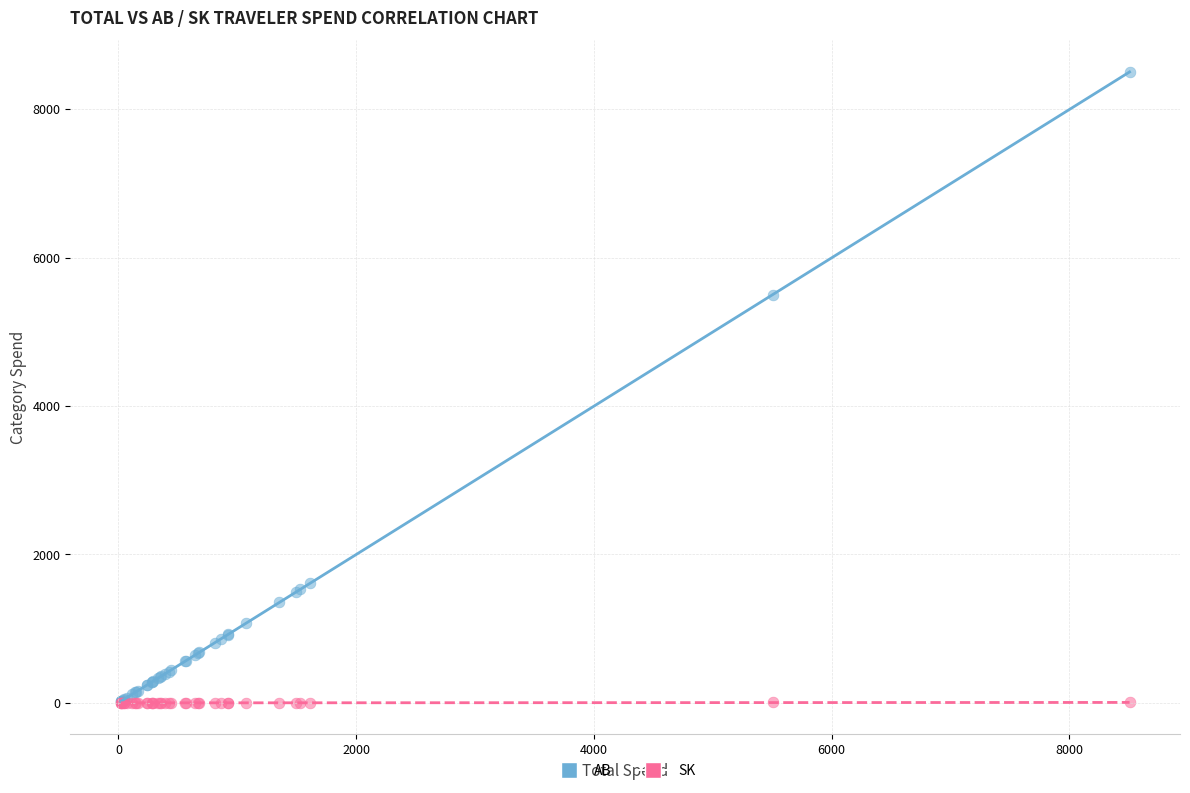

Across all series, what Y value is closest to 4251?

5498.8